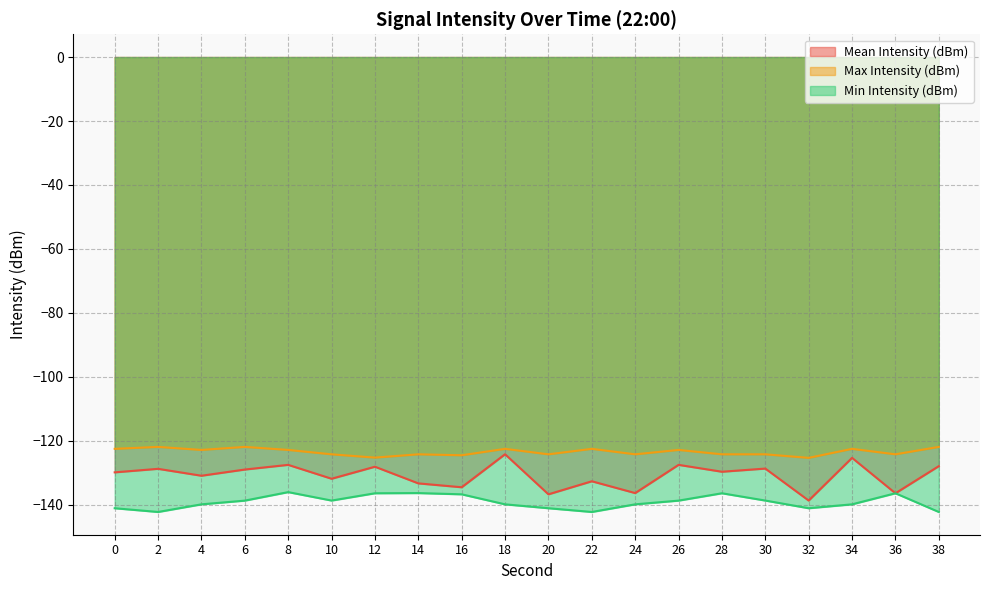

How many values in the Mean Intensity (dBm) series exceed -129?

9